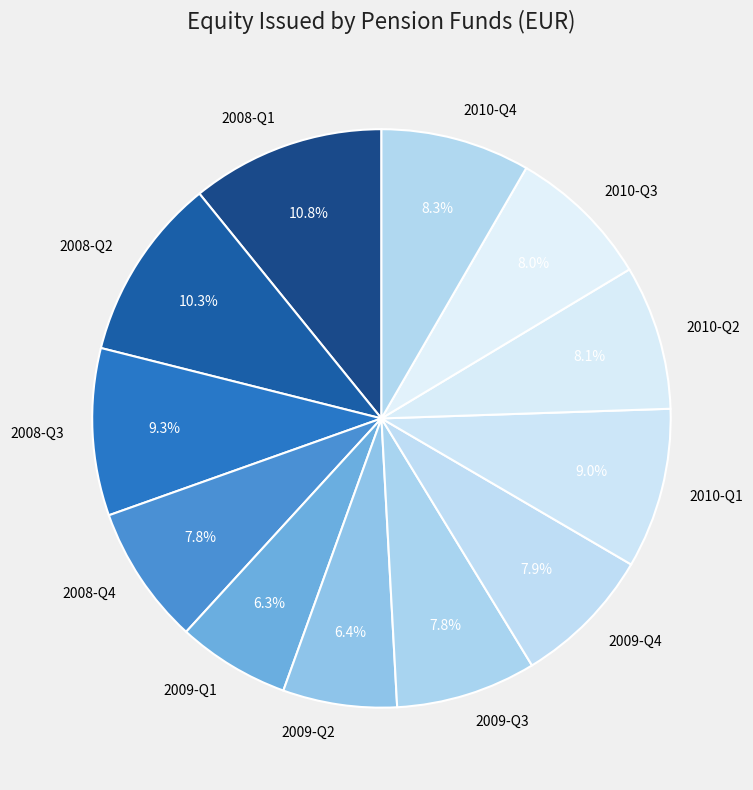

To the nearest percent, what is the average slice percentage?

8%